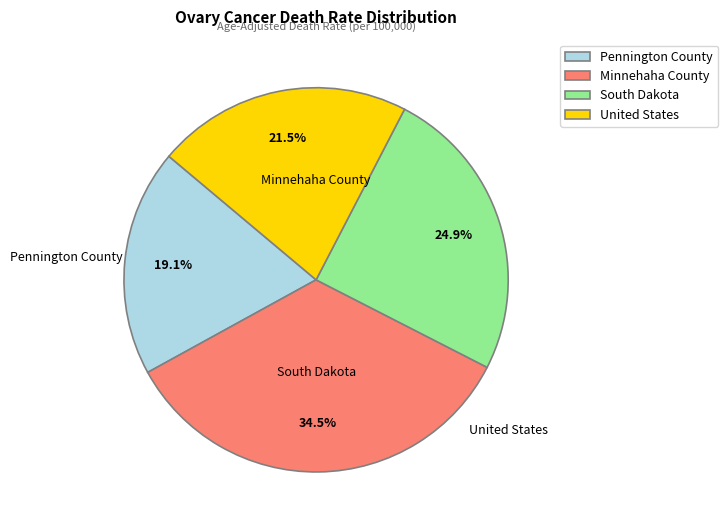

Rank the categories by value from highest to lowest.

Minnehaha County, South Dakota, United States, Pennington County